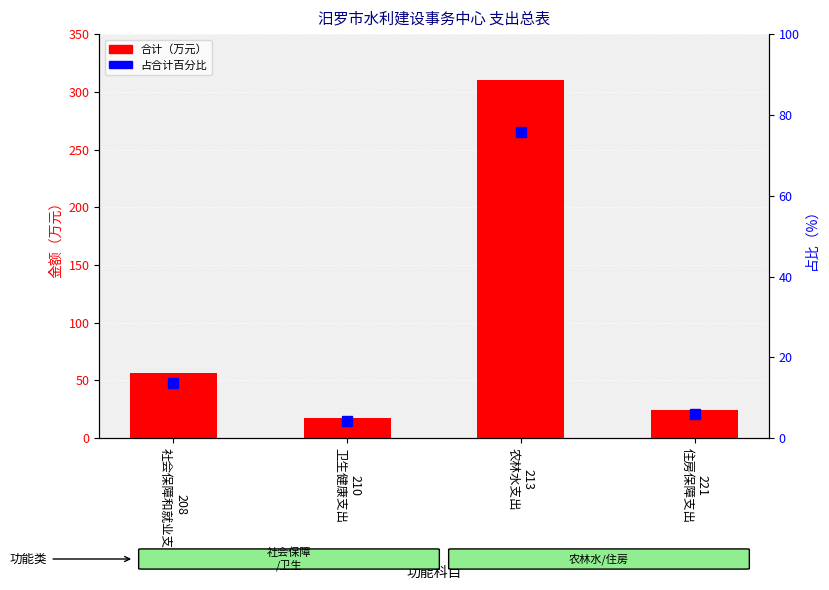

What are all the series names shown in the legend?

合计, 占合计百分比